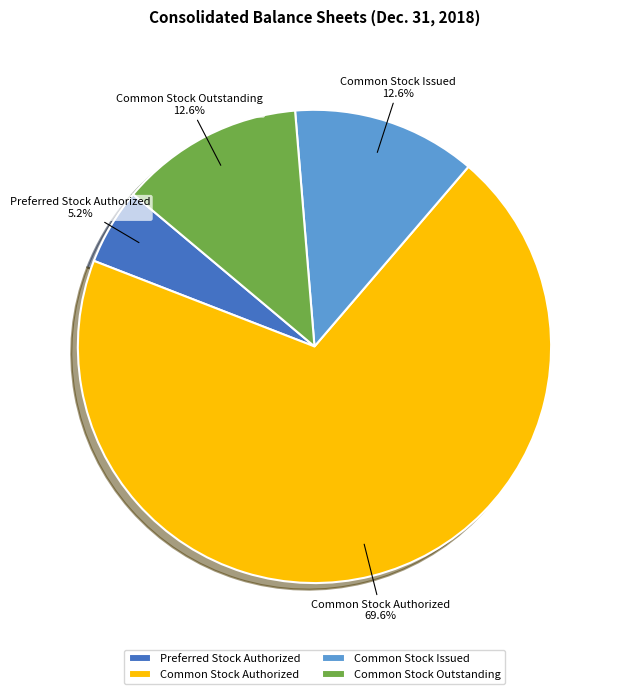

Which category has the smallest portion of the pie?

Preferred Stock Authorized